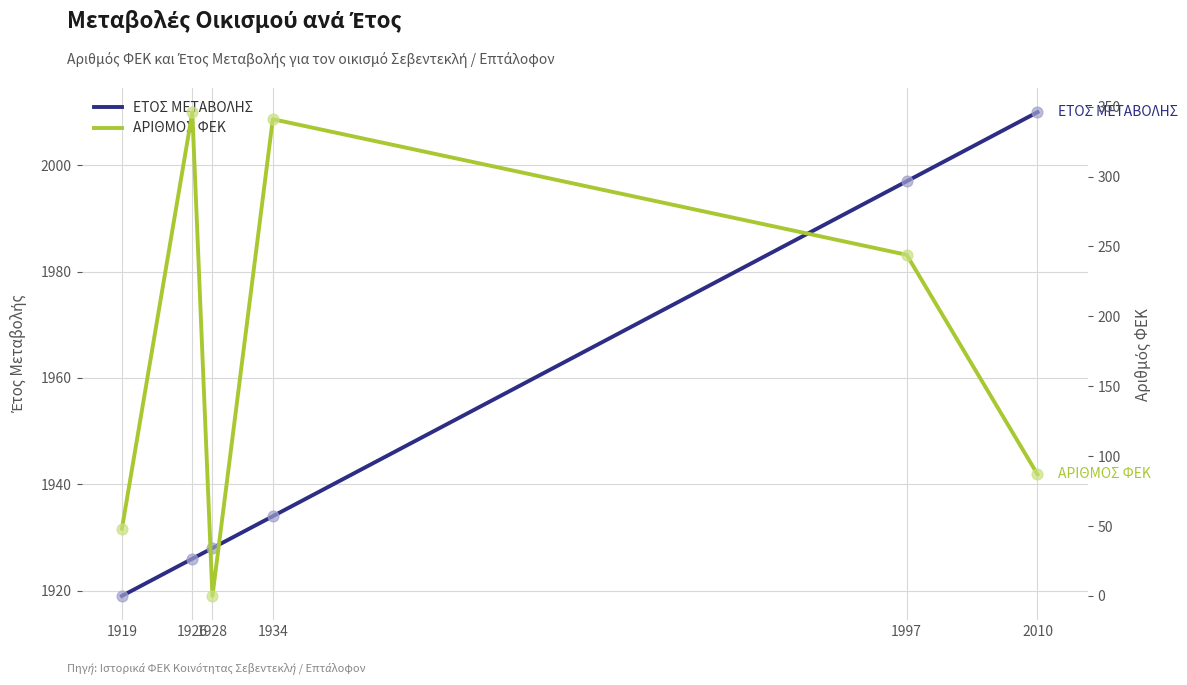

Which series reaches the maximum Y coordinate?

ΕΤΟΣ ΜΕΤΑΒΟΛΗΣ